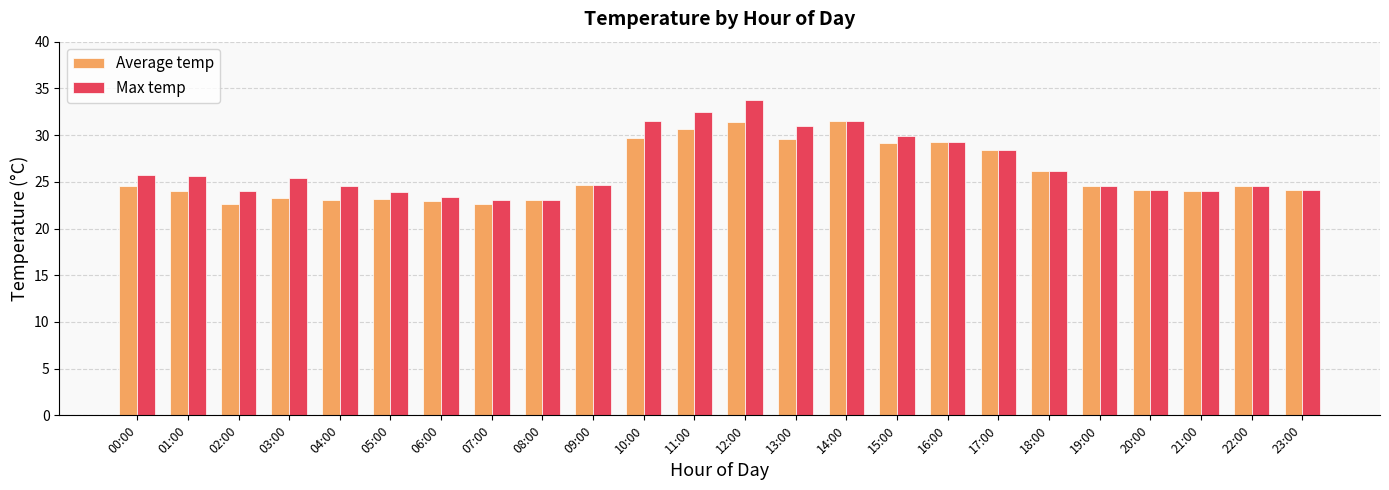

What is the greatest value displayed?

33.8